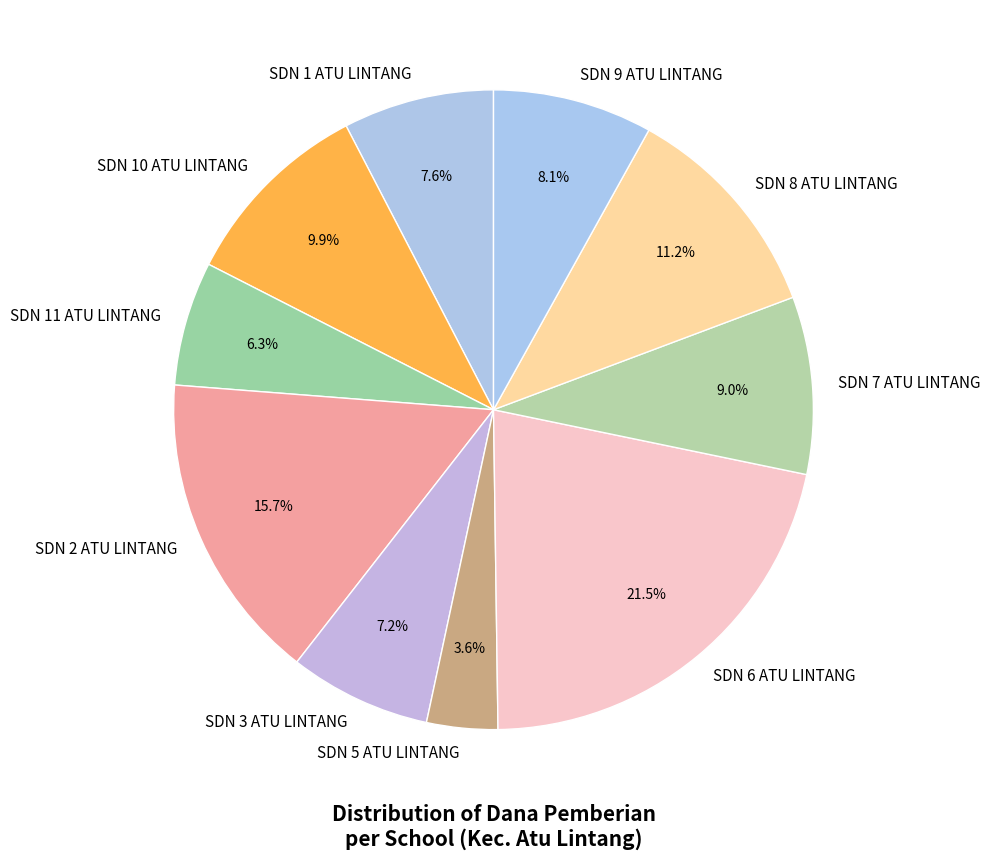

Does any single category account for the majority?

No